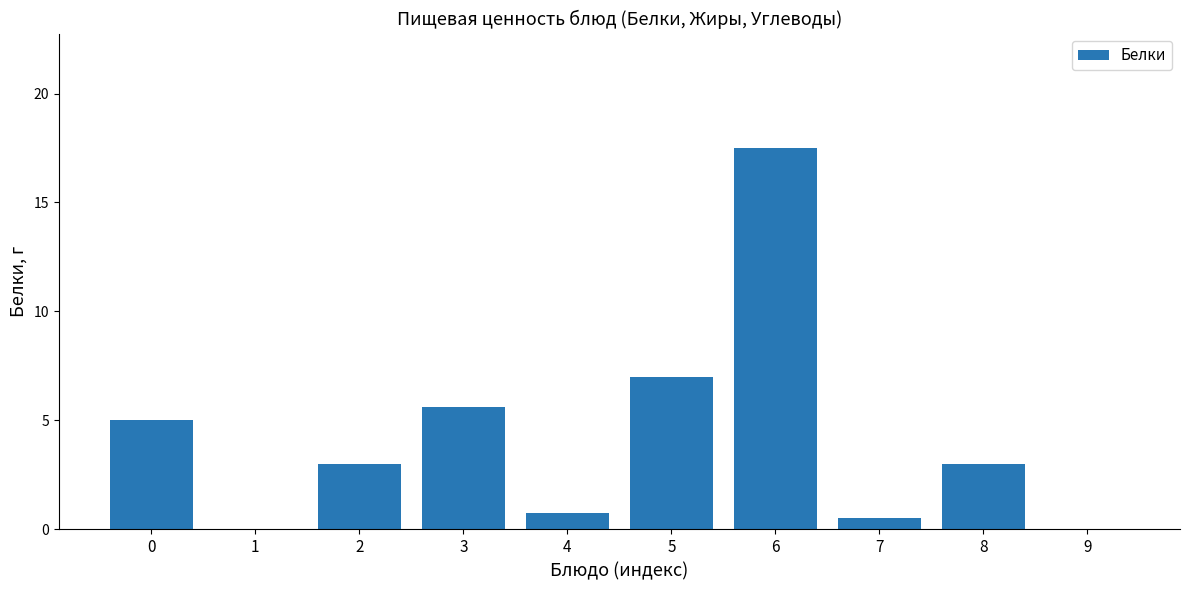

The value at 0 is 1.6. True or false?

False